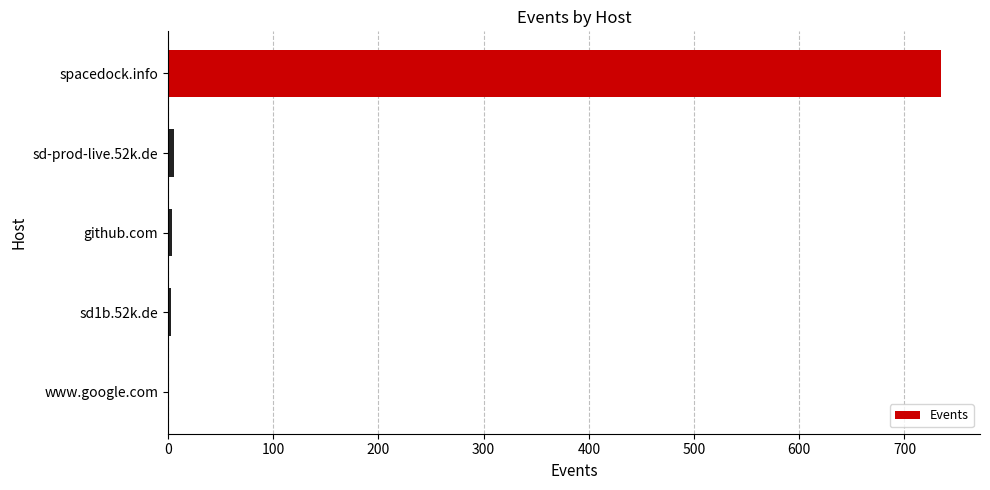

What is the sum of all values?

749